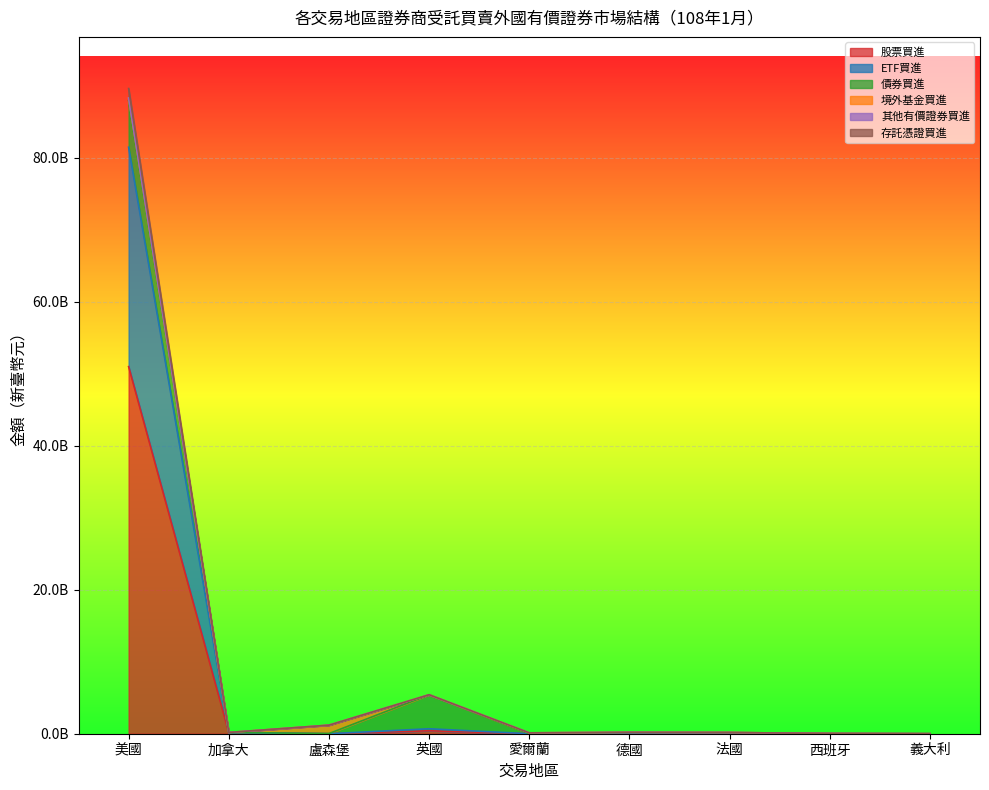

What is the value of the ETF買進 point at the 6th from the left?

94372418